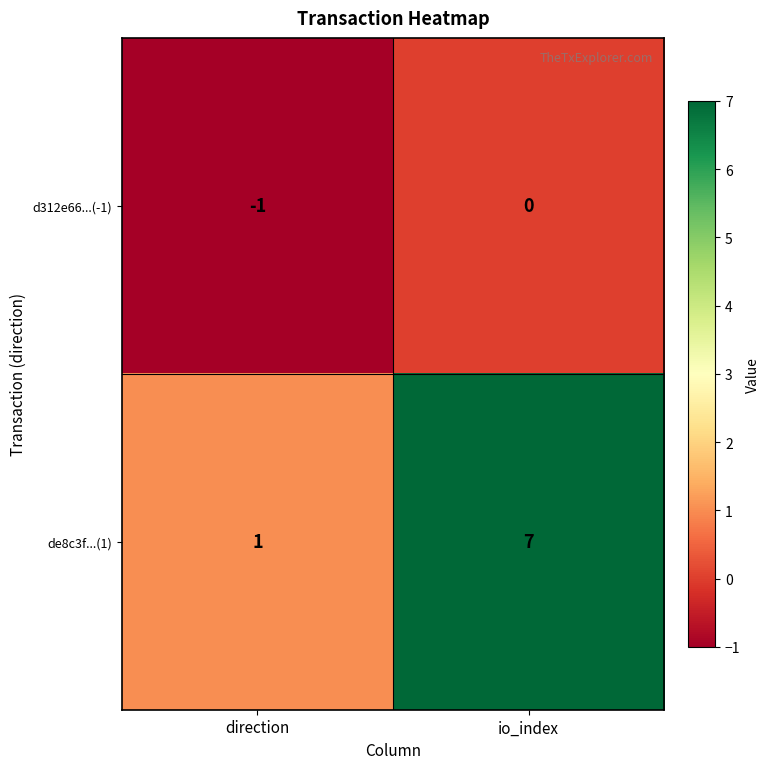

Rank the series by their maximum value, from highest to lowest.

de8c3f...(1), d312e66...(-1)